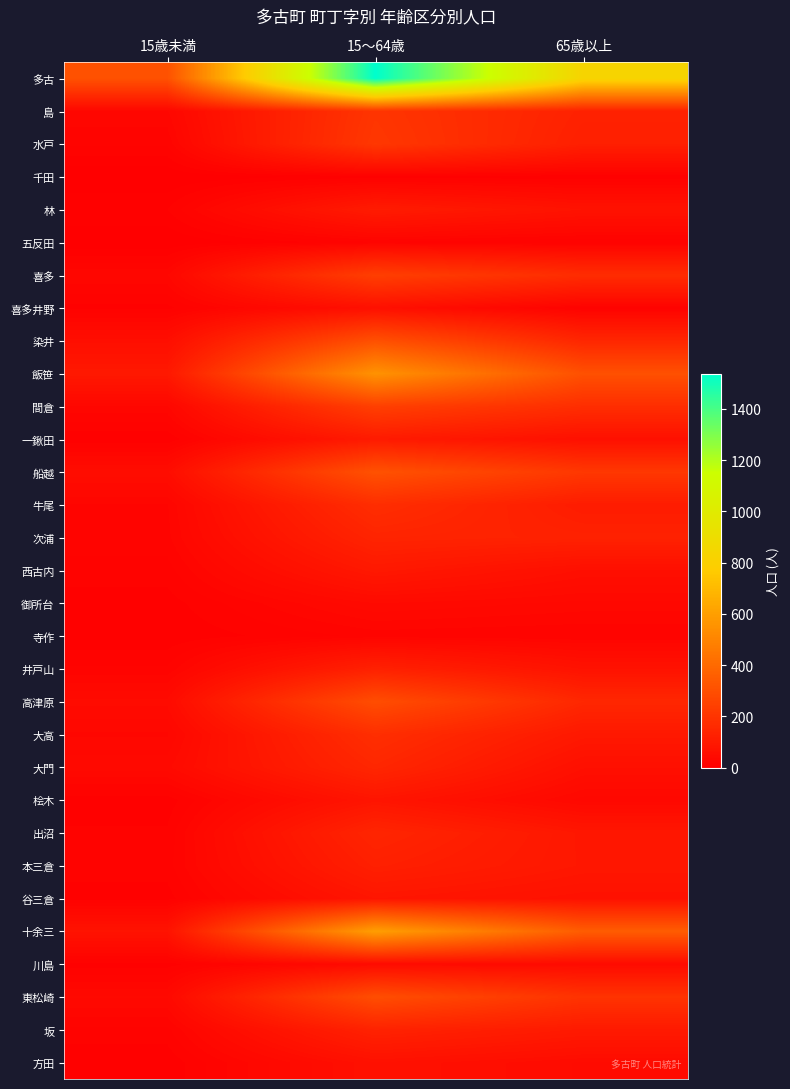

Which has a higher value, 65歳以上 or 15～64歳?

15～64歳